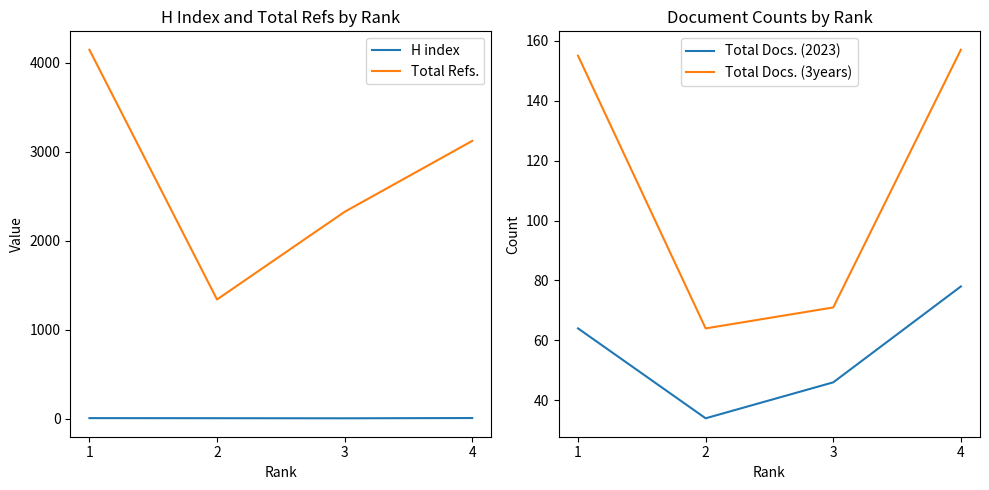

Is it true that H index equals 15 at 4?

False